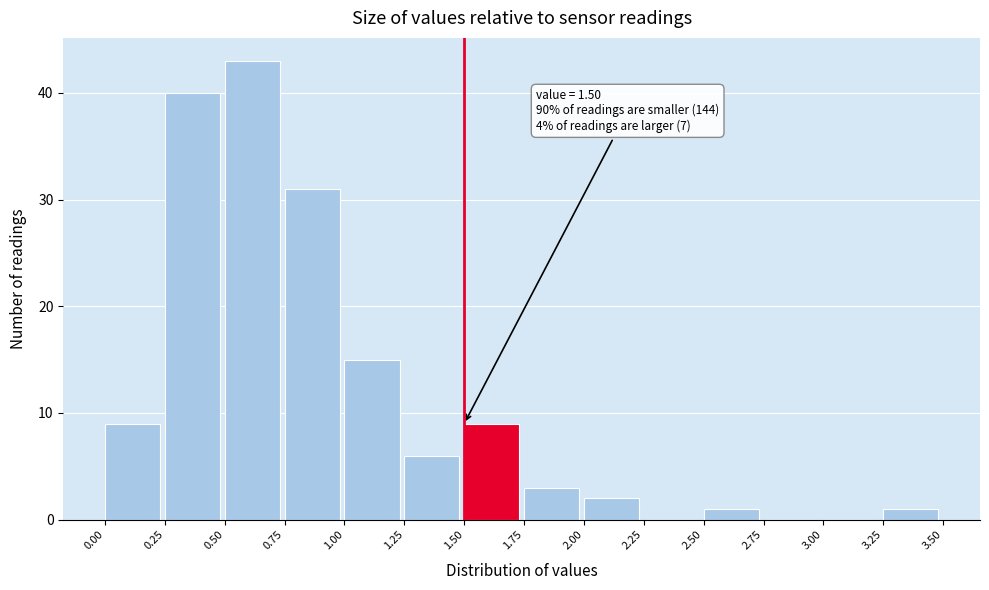

Over which range of the x-axis is the bar tallest?

0.50 to 0.75